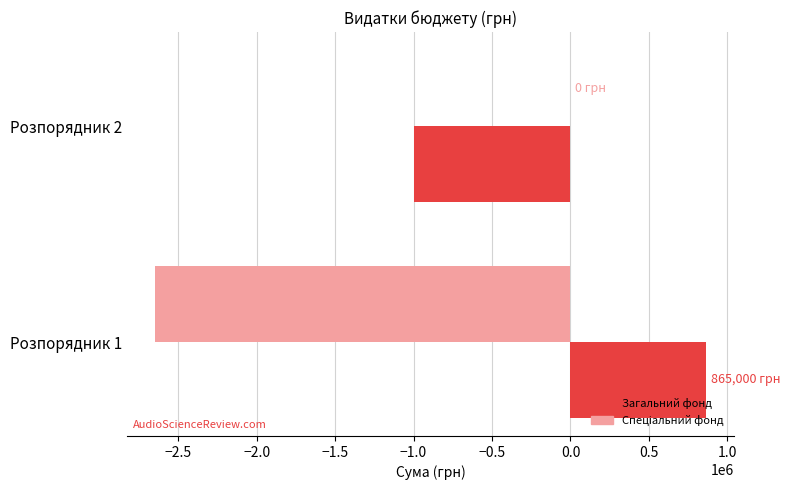

What is the maximum value for Загальний фонд?

865000